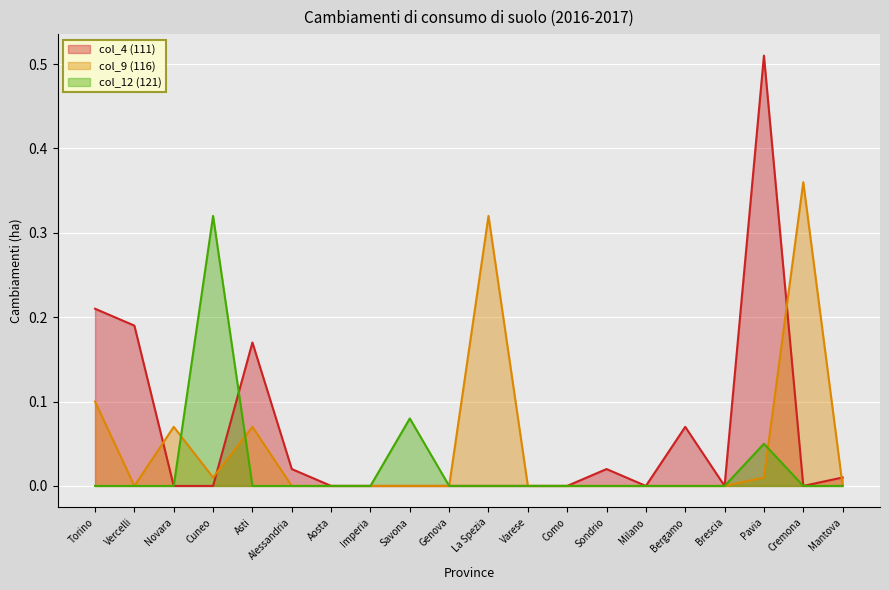

What are all the series names shown in the legend?

col_4 (111), col_9 (116), col_12 (121)